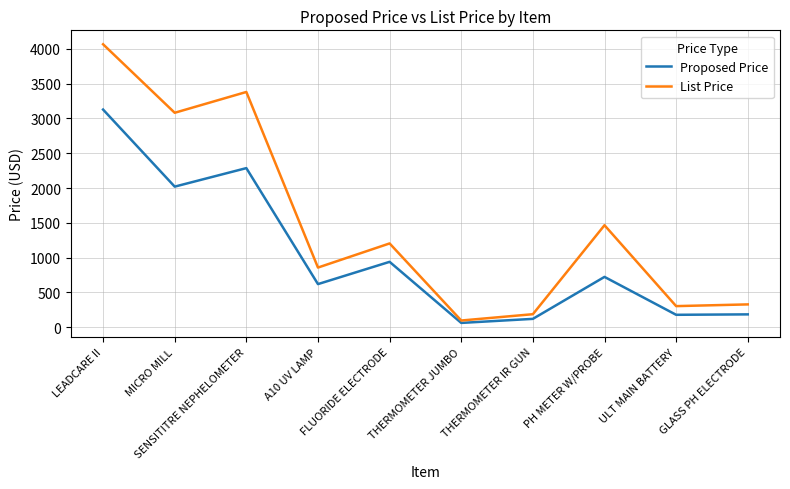

The value of List Price at PH METER W/PROBE is 821.0. True or false?

False